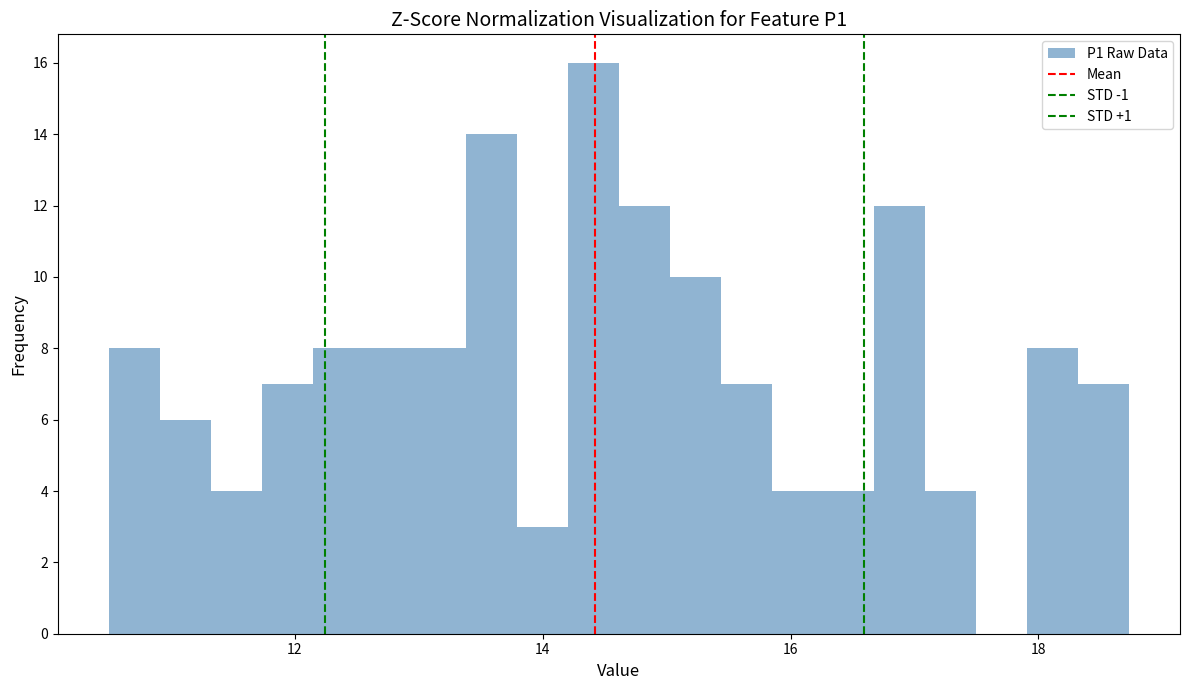

Around what value on the x-axis is the tallest bar? Give the approximate position of its centre, as read against the axis.

14.4